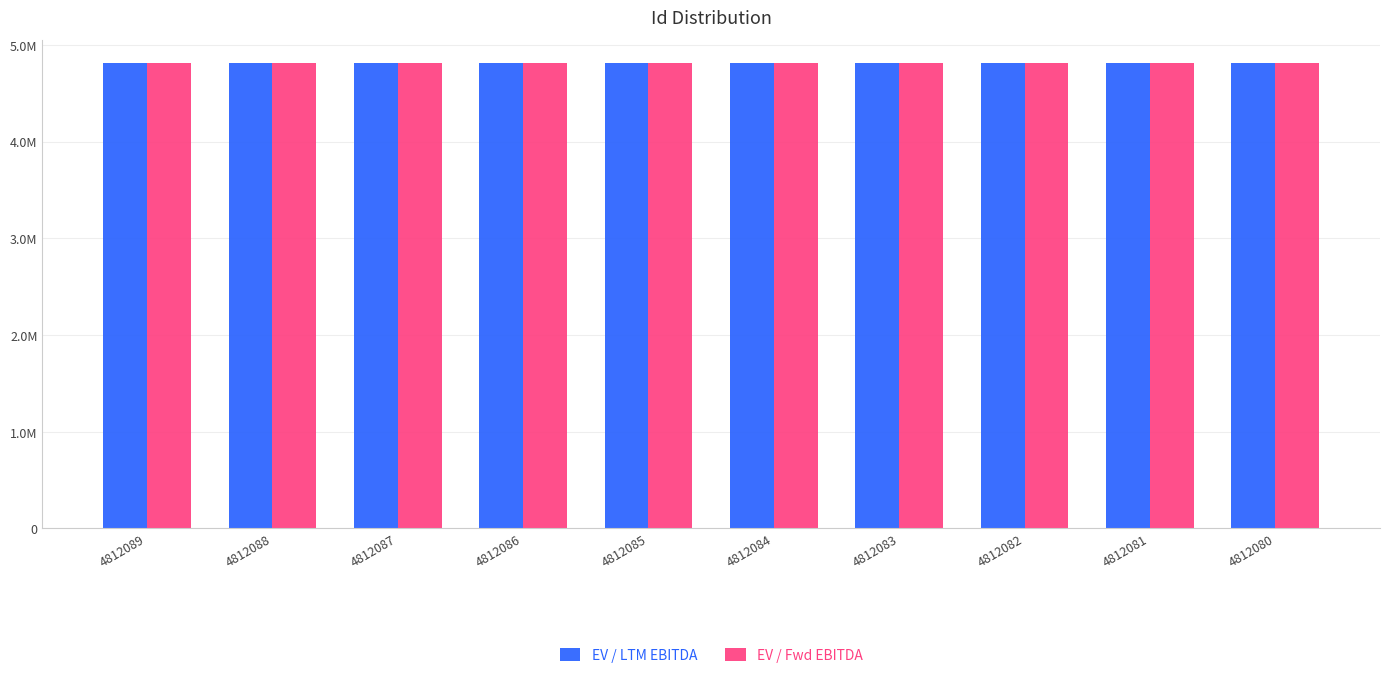

How many EV / Fwd EBITDA values are between 4812077 and 4812082?

6